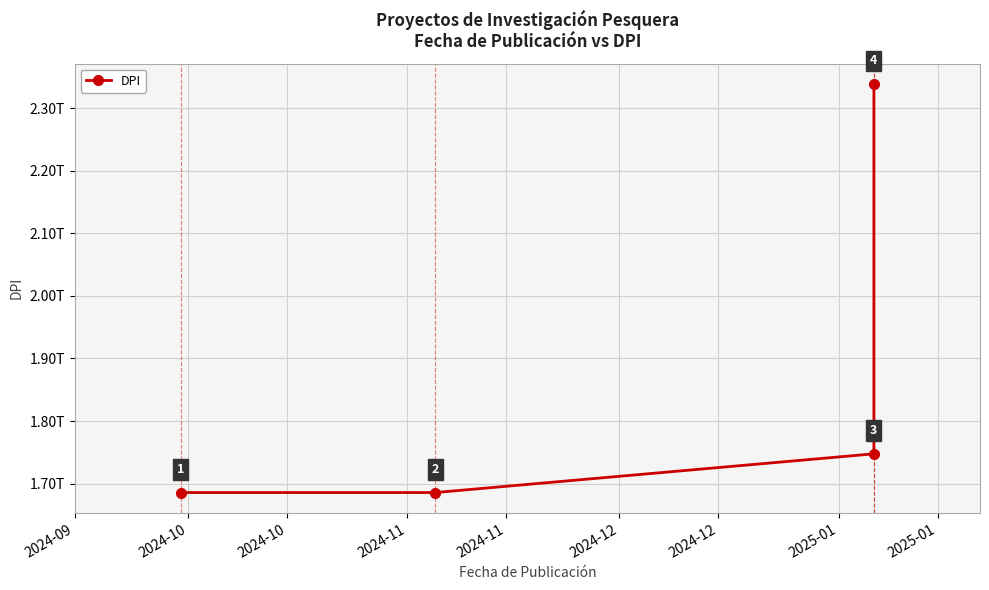

Does the chart display data point markers on the line(s)?

Yes